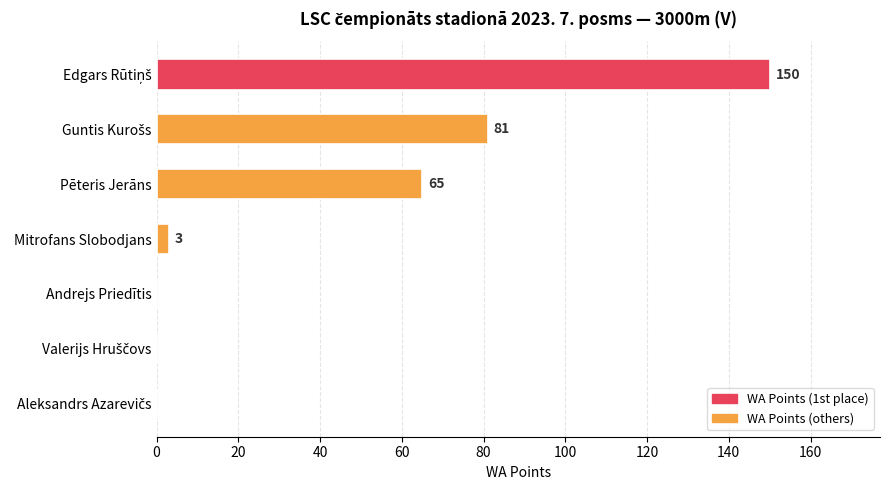

What is the average value?

43